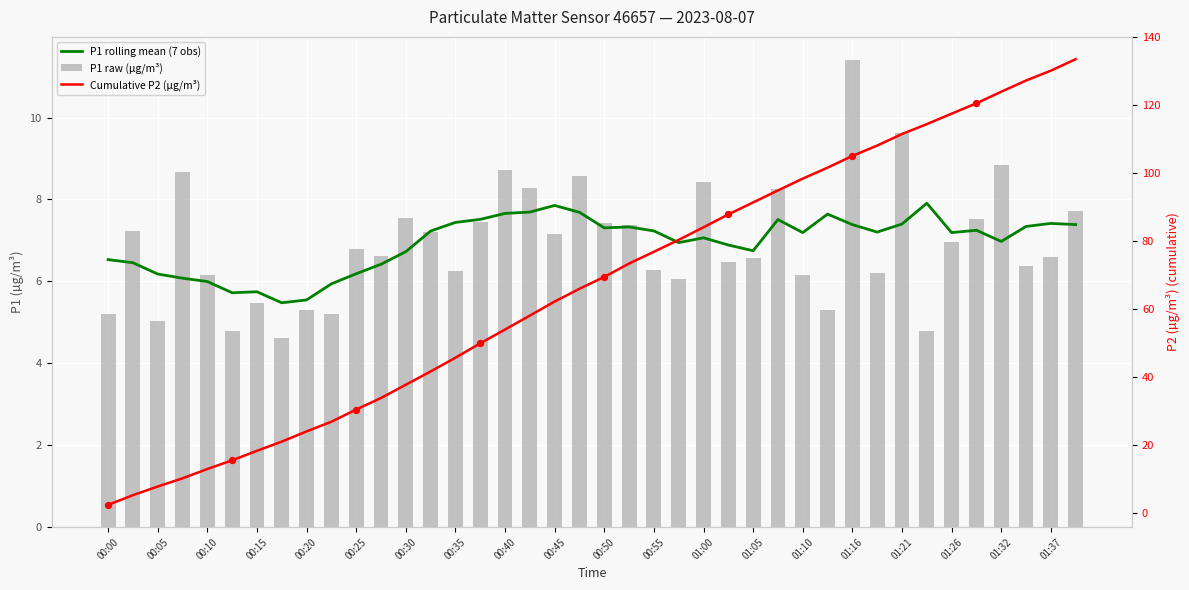

At which category is the sum across all series the highest?

39